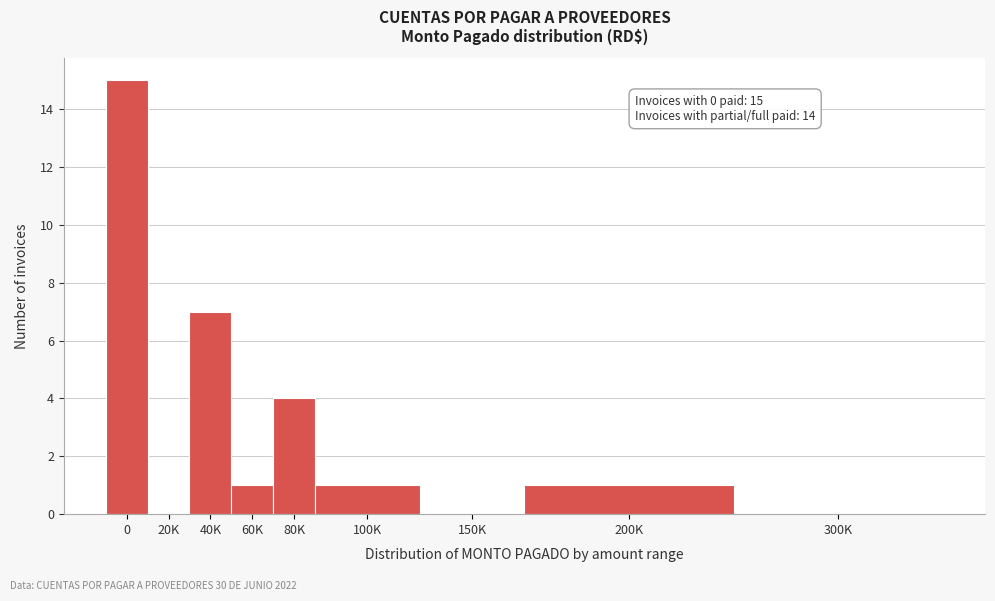

Reading left to right, extract all data points from this chart.

0=15	20K=0	40K=7	60K=1	80K=4	100K=1	150K=0	200K=1	300K=0